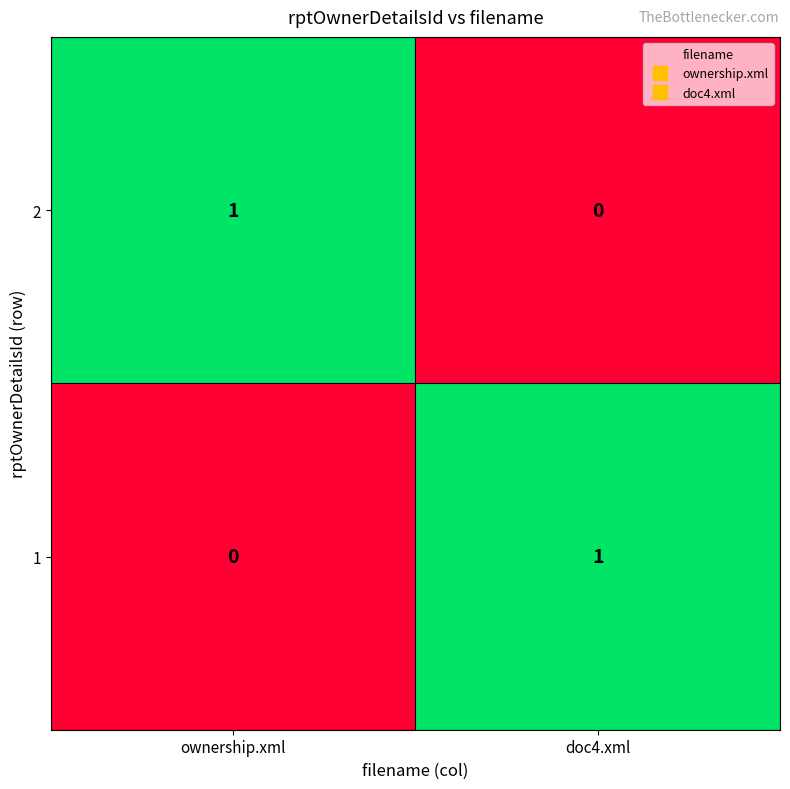

How many values in the 2 series are below 1?

1